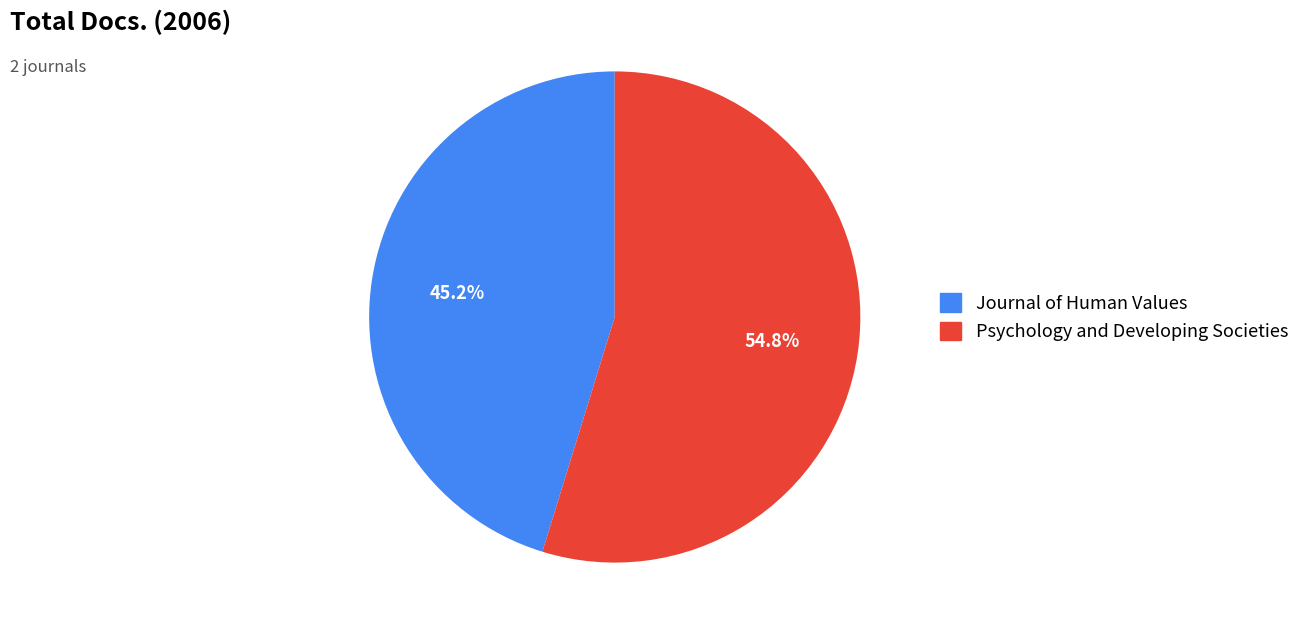

Count the number of slices in the pie.

2